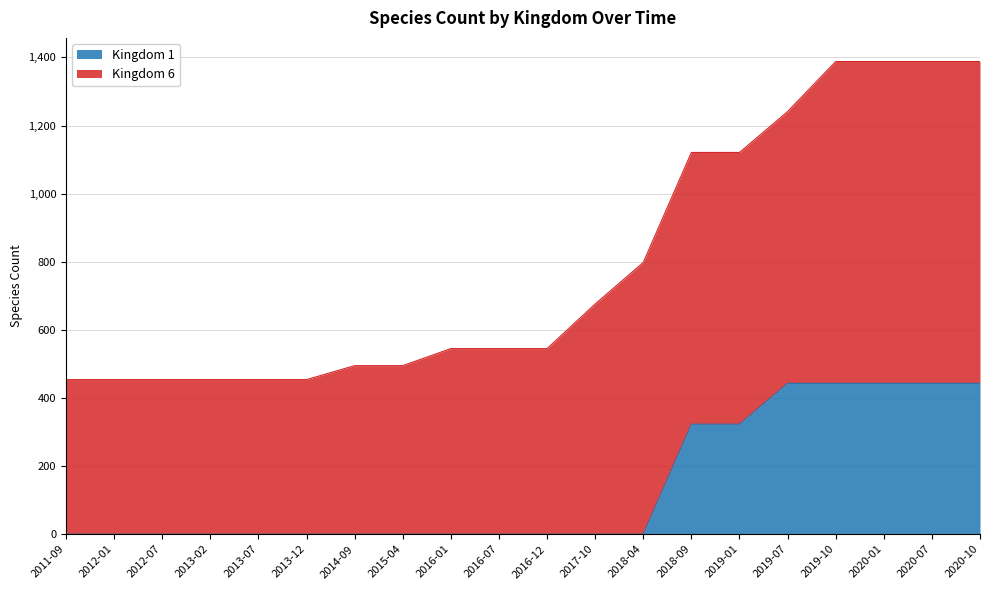

What is the label of the 5th point from the right?

2019-07